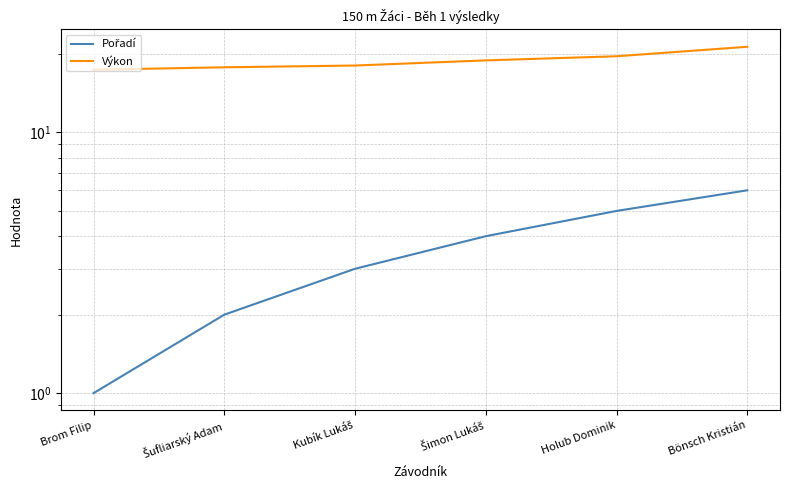

Rank the series by their maximum value, from highest to lowest.

Výkon, Pořadí